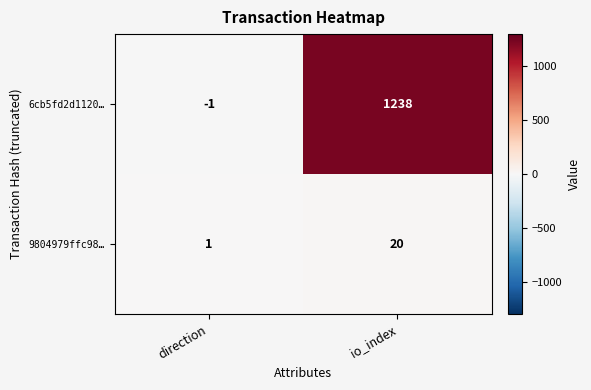

Rank the series at io_index from highest to lowest value.

6cb5fd2d1120…, 9804979ffc98…